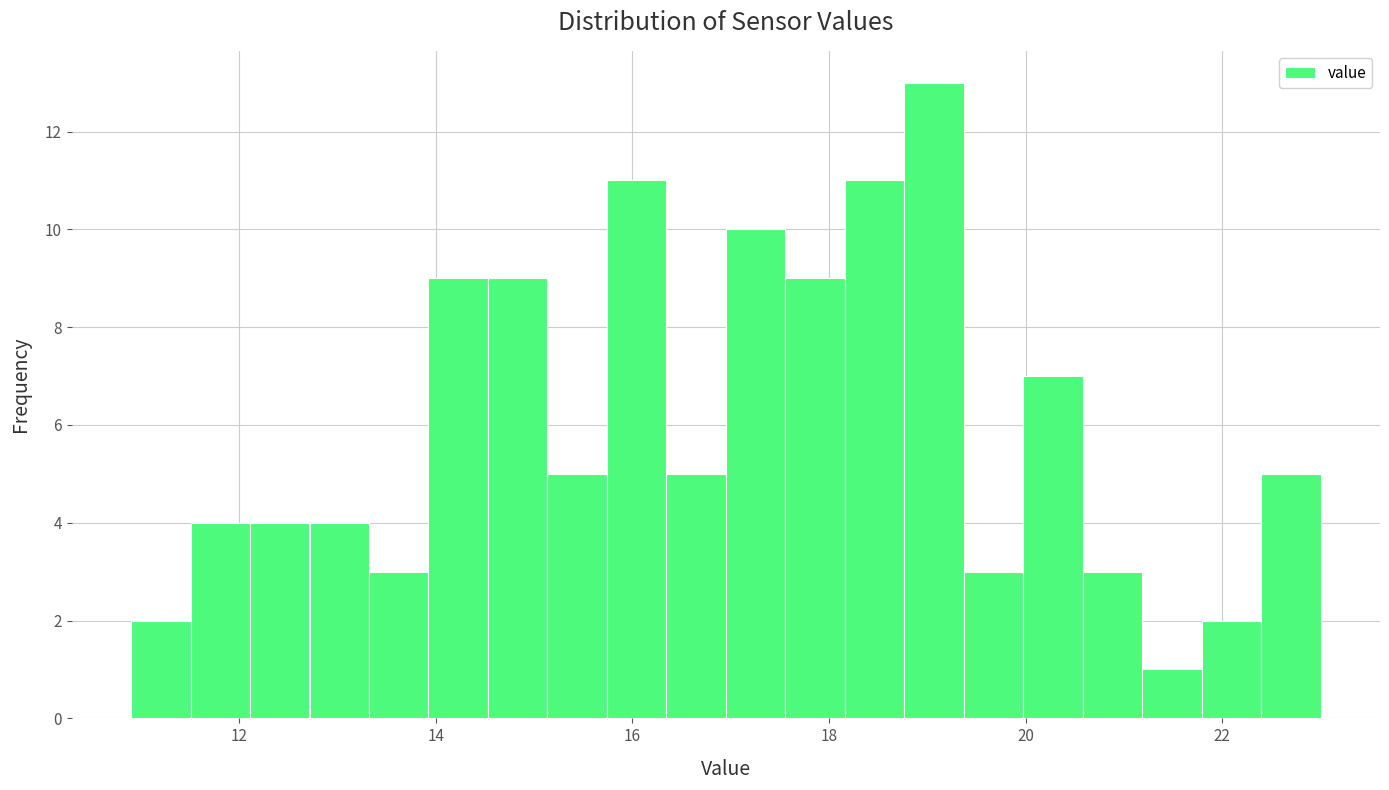

Read against the x-axis, roughly where is the centre of the tallest bar?

19.0